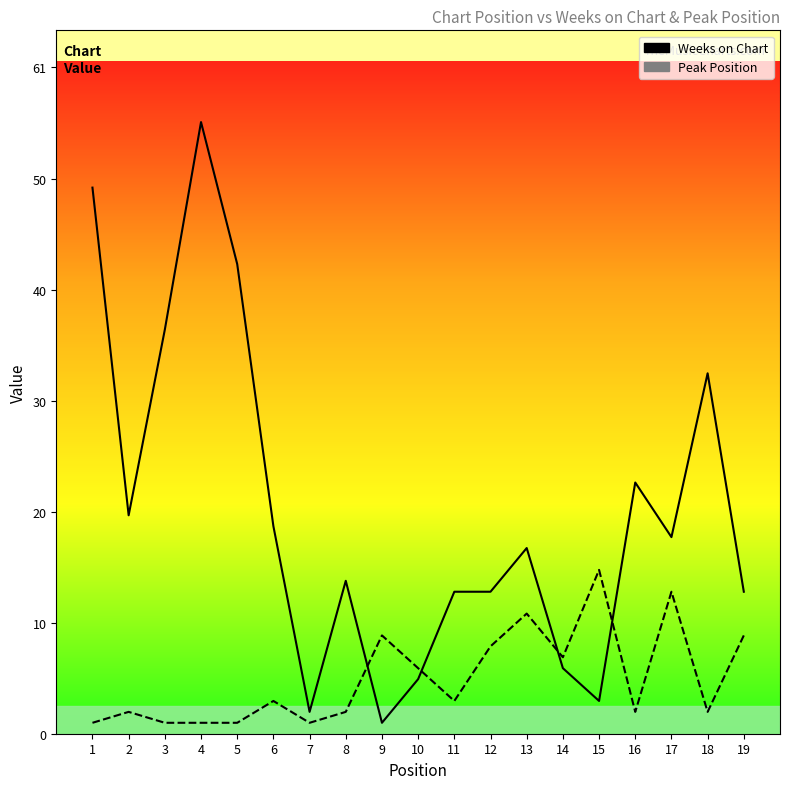

After their last crossing, which series has the higher values: Weeks on Chart or Peak Position?

Weeks on Chart